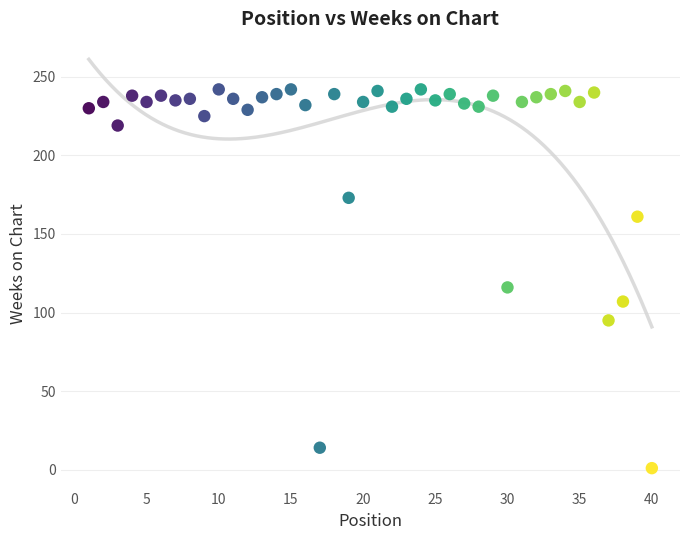

What is the range of Y values (max minus min)?

241